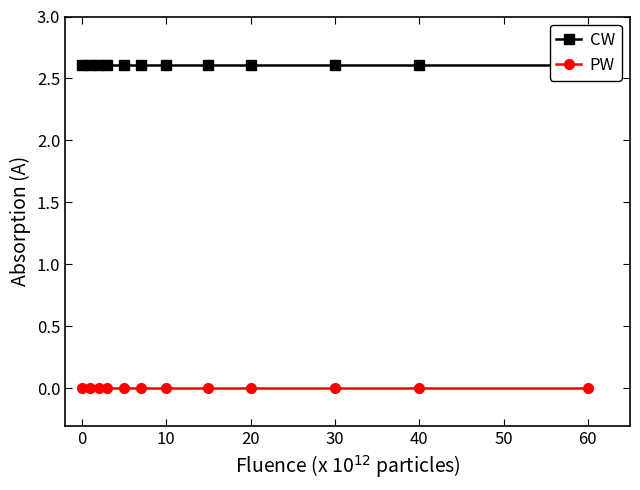

List the series in order of their overall mean, lowest first.

PW, CW